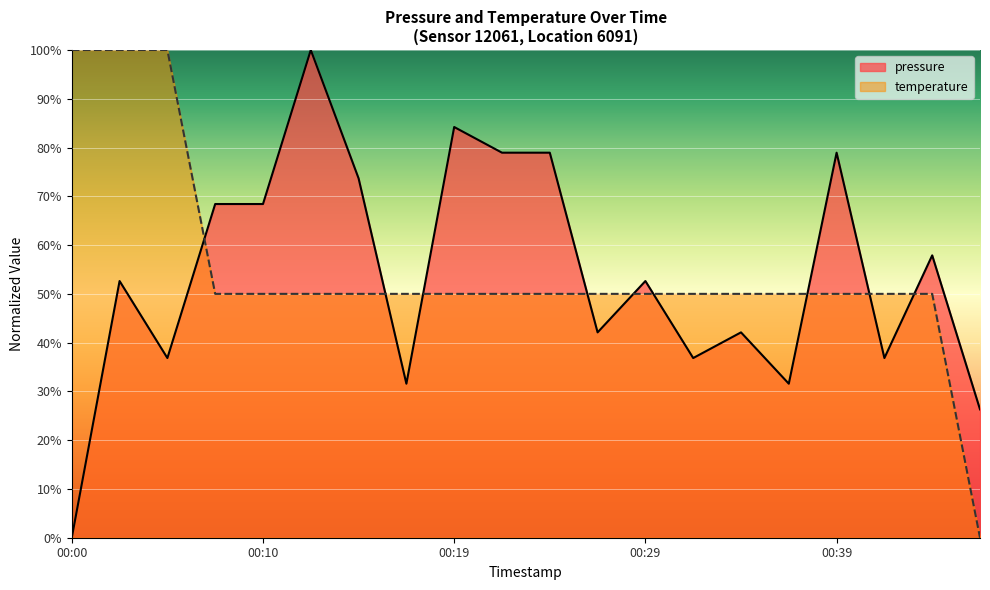

Between 00:10 and 00:12, which series saw the biggest shift?

pressure